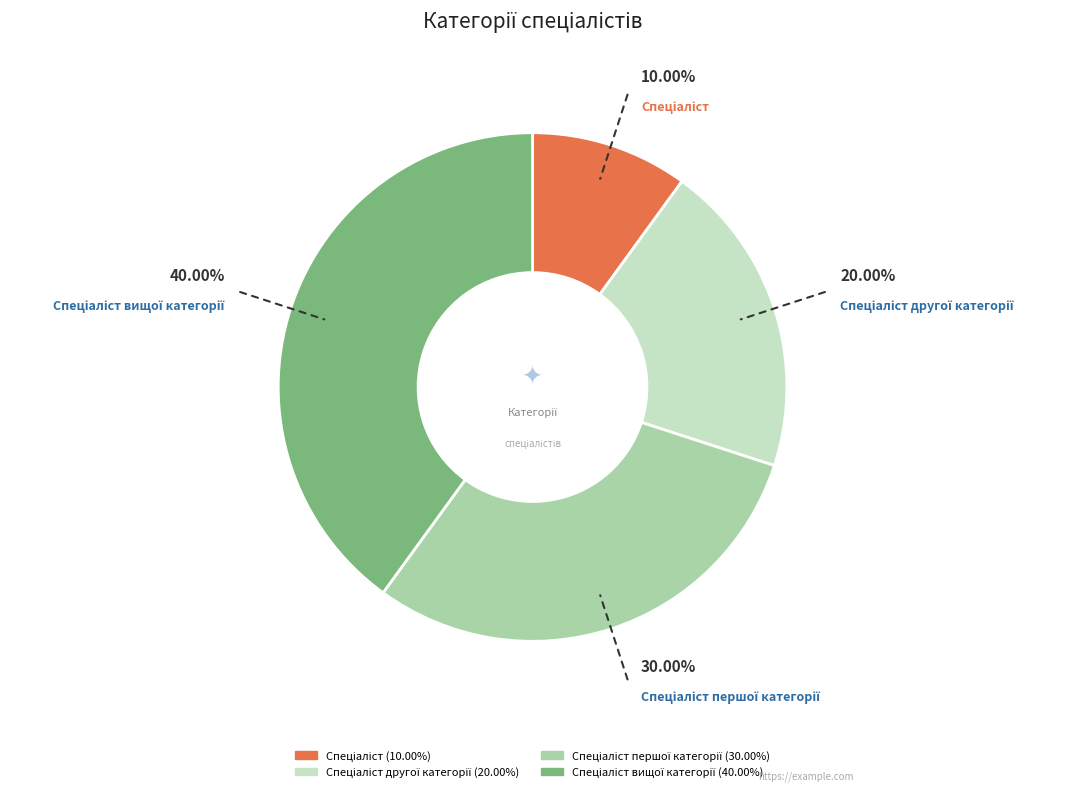

Is there a majority slice in this chart?

No